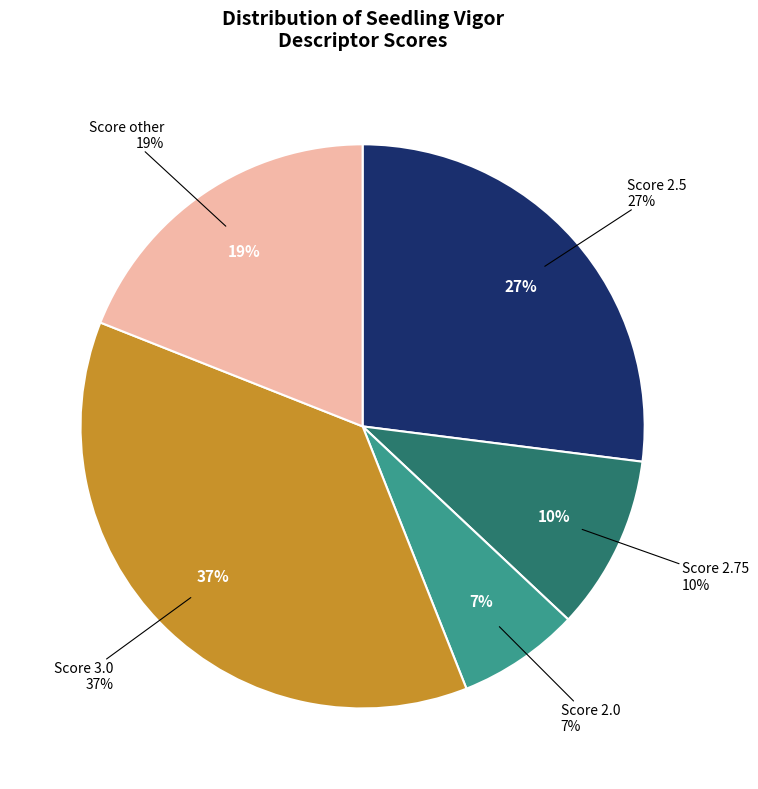

To the nearest percent, what is the difference between the 2.75 and 2 slice percentages?

3%